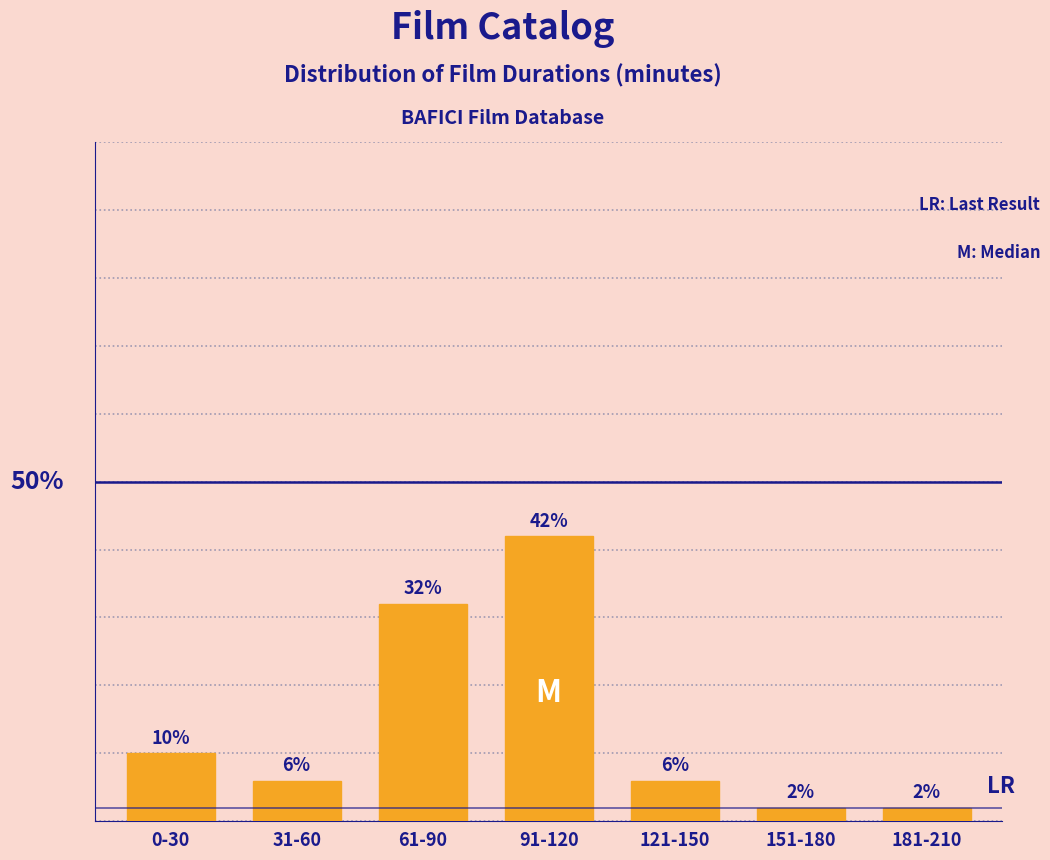

At which label is the value closest to 22?

61-90